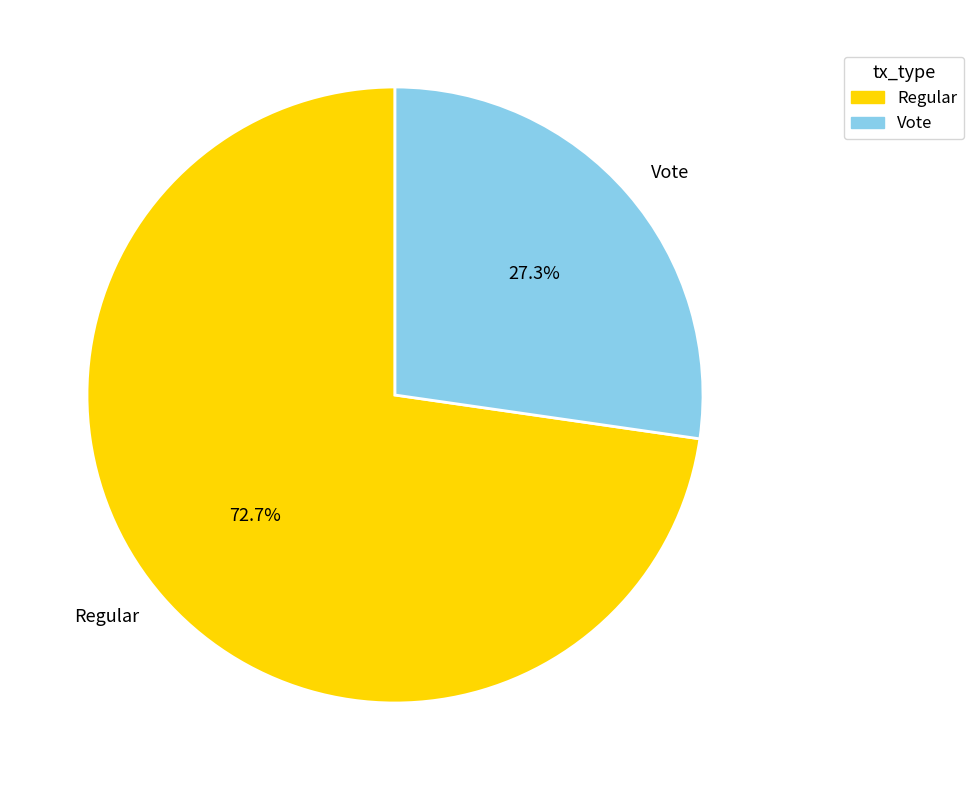

Which category accounts for the majority?

Regular